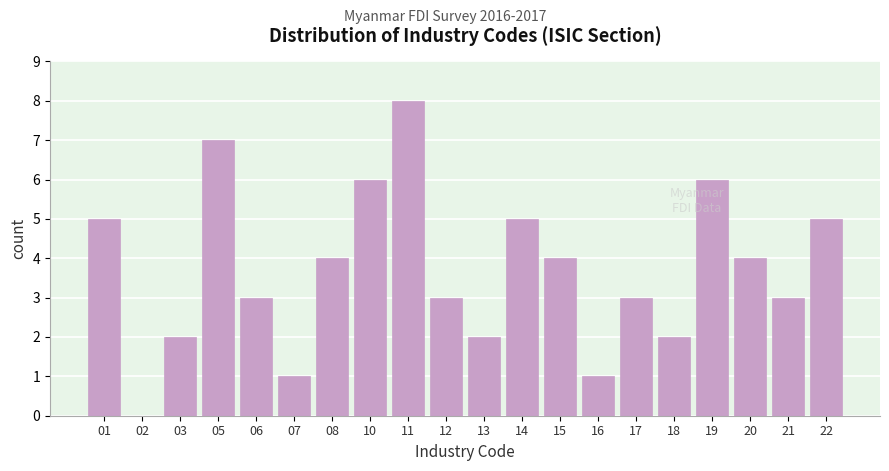

Reading left to right, extract all data points from this chart.

01=5	02=0	03=2	05=7	06=3	07=1	08=4	10=6	11=8	12=3	13=2	14=5	15=4	16=1	17=3	18=2	19=6	20=4	21=3	22=5